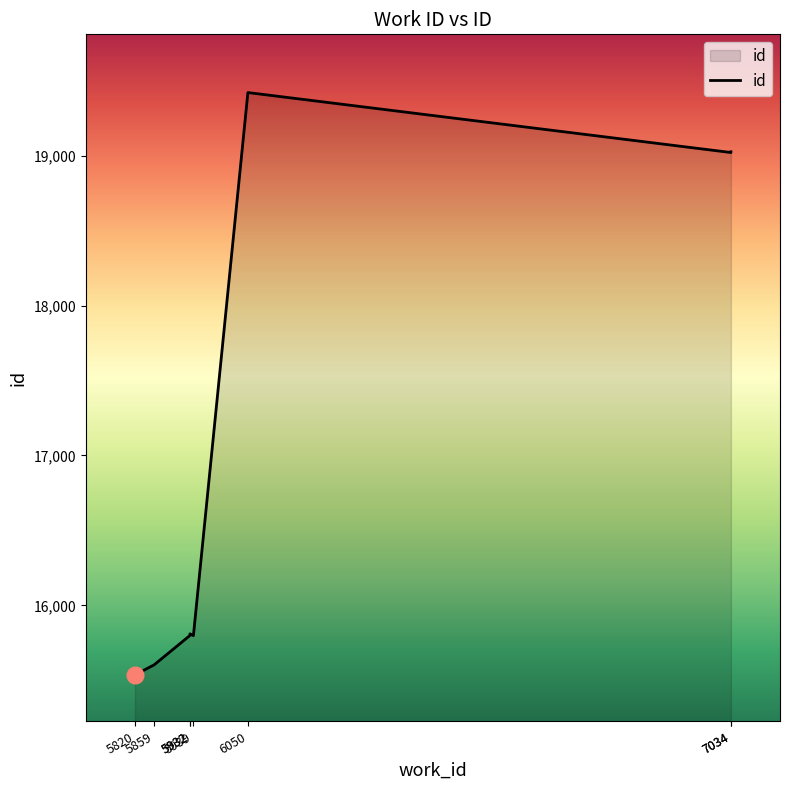

How many points are higher than both their immediate neighbors (excluding endpoints)?

2